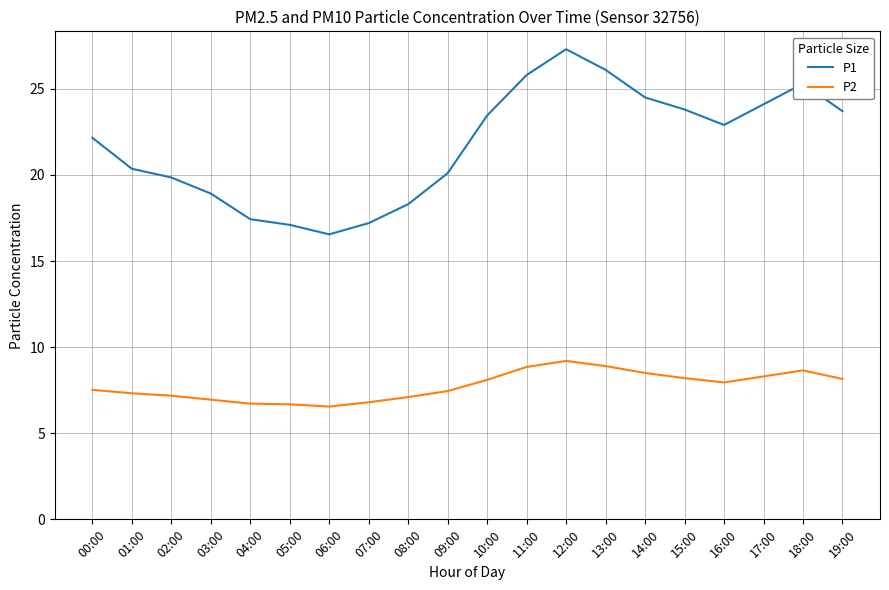

What is the total value across all series at 00:00?

29.7